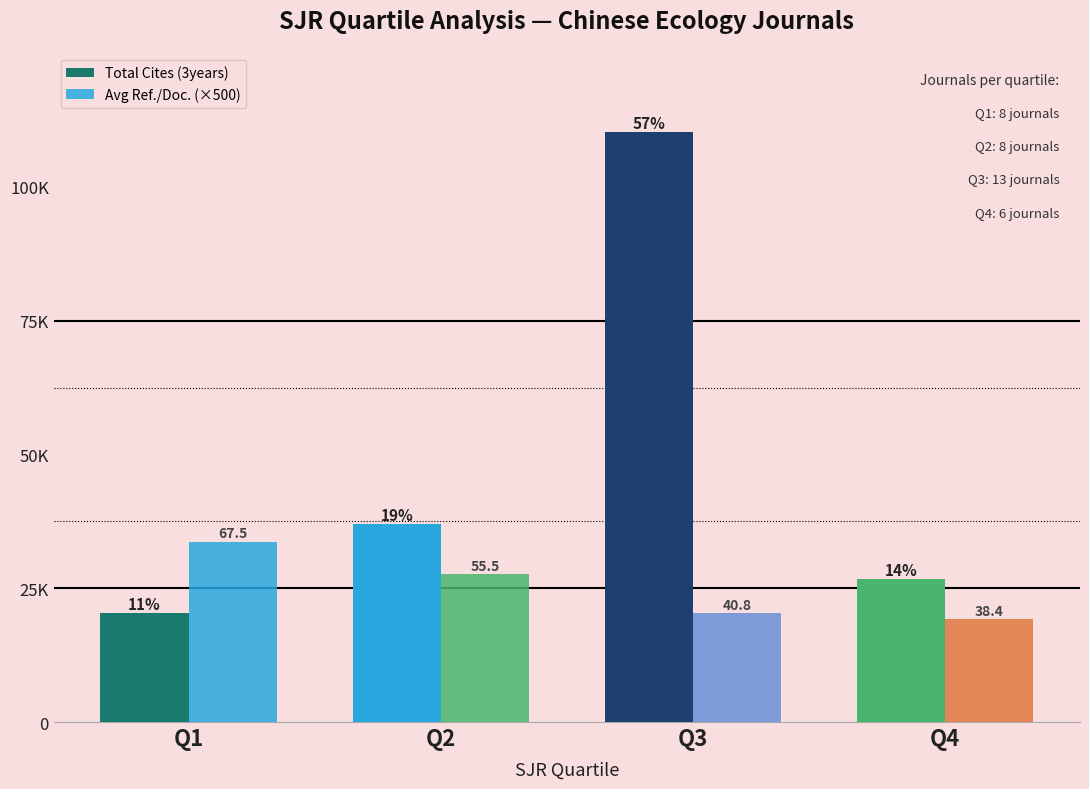

Is it true that Total Cites (3years) equals 7691 at Q4?

False